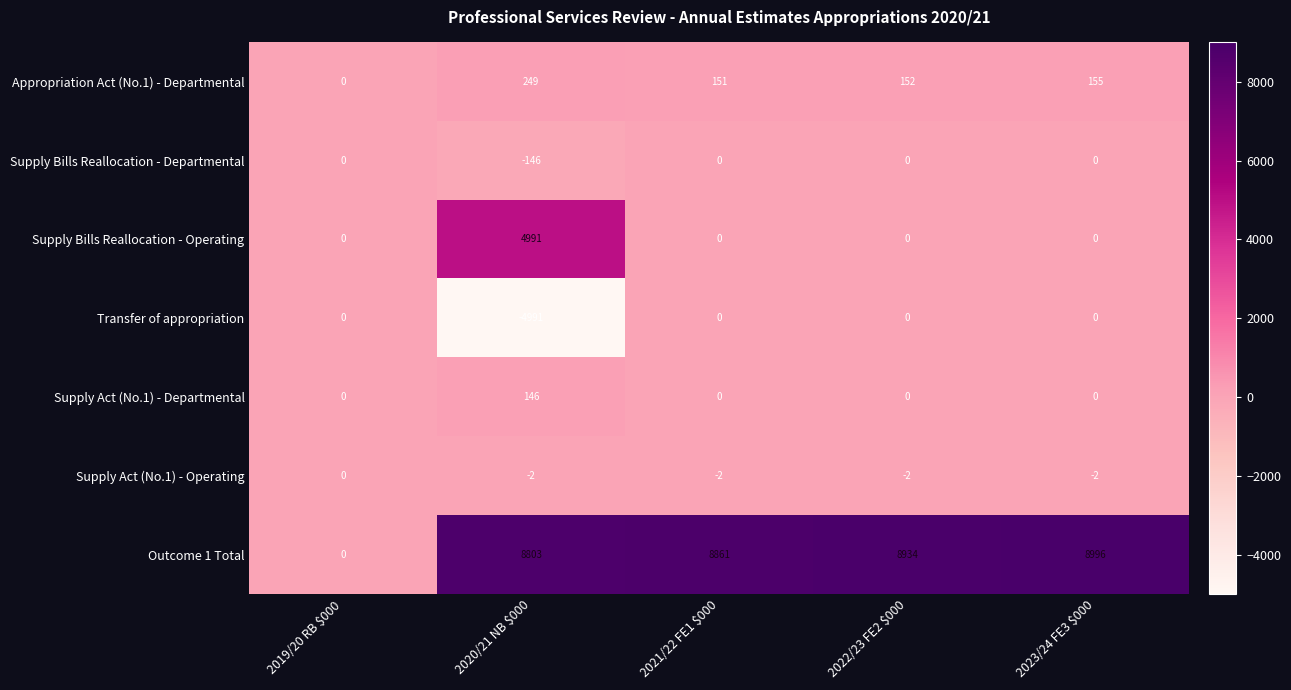

Count the number of data series in this chart.

7